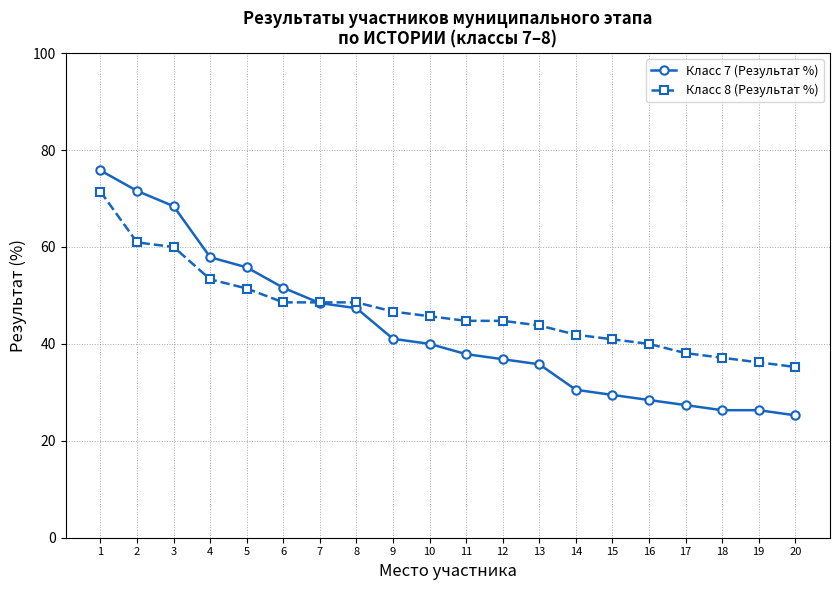

True or false: Класс 7 (Результат %) has more than 2 points higher than both neighbors.

False